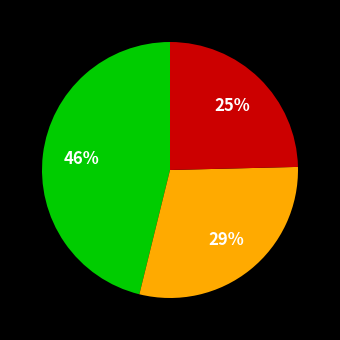

To the nearest percent, what is the average slice percentage?

33%